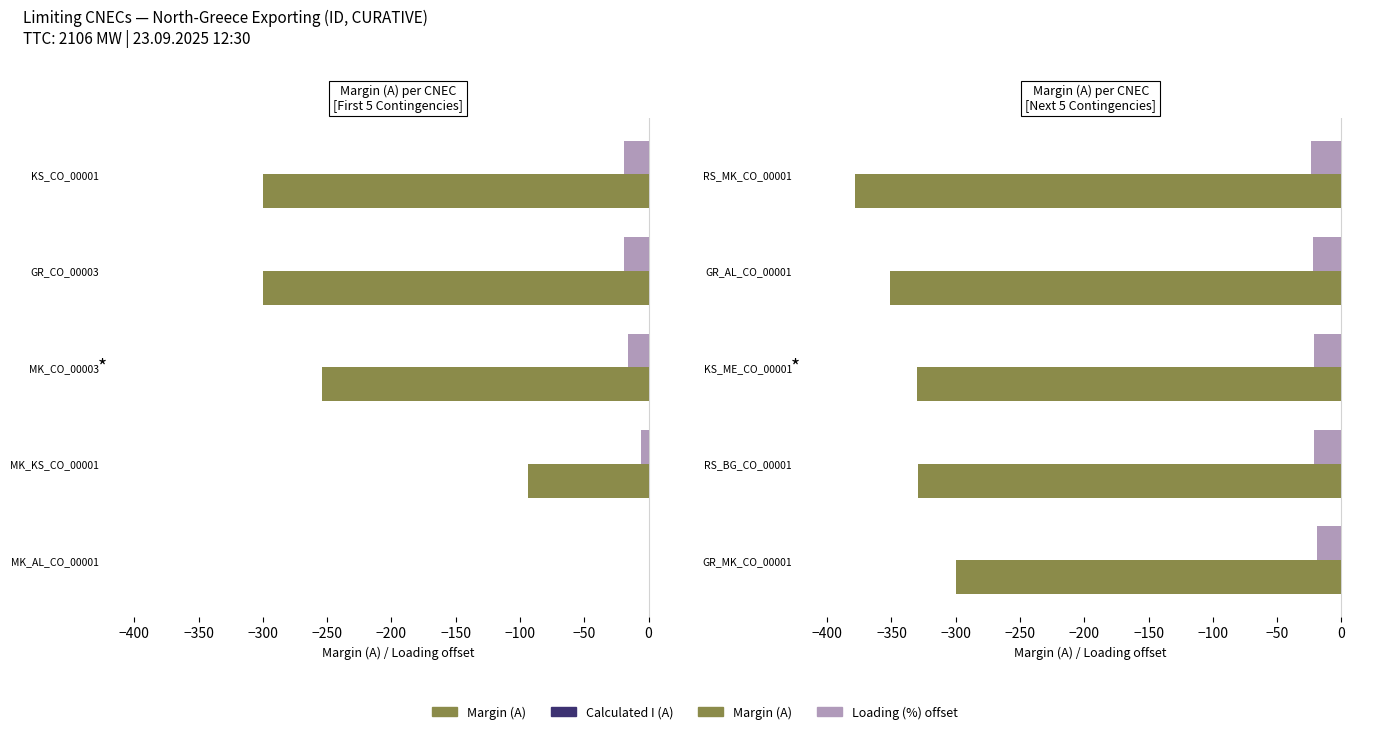

Which series has the largest total across all categories?

Loading (%) offset